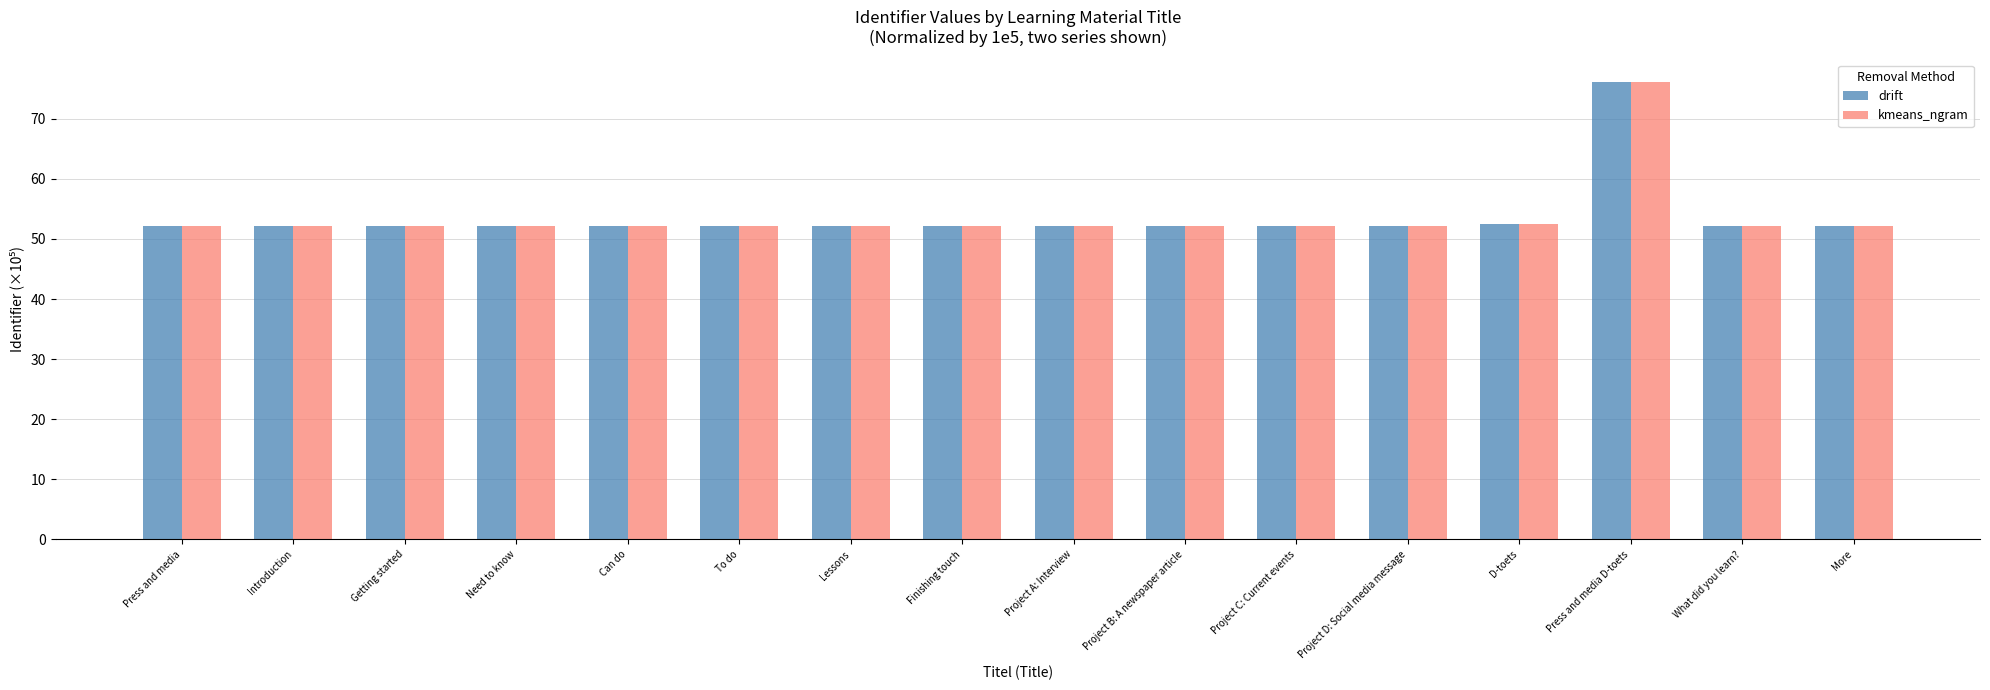

Which category has the highest value in the kmeans_ngram series?

Press and media D-toets